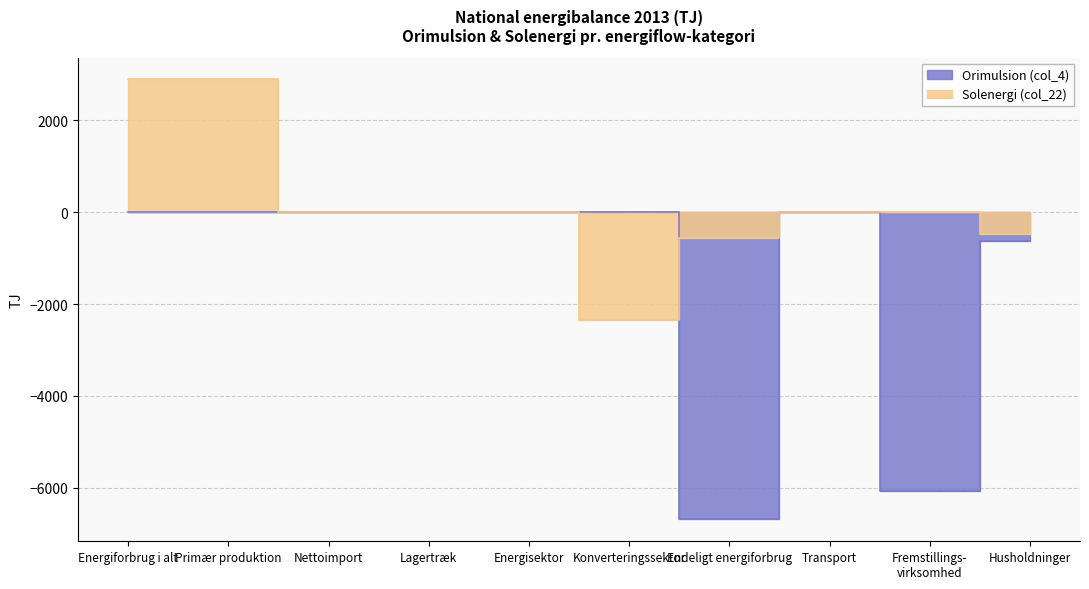

Between Husholdninger and Primær produktion, which is larger?

Primær produktion